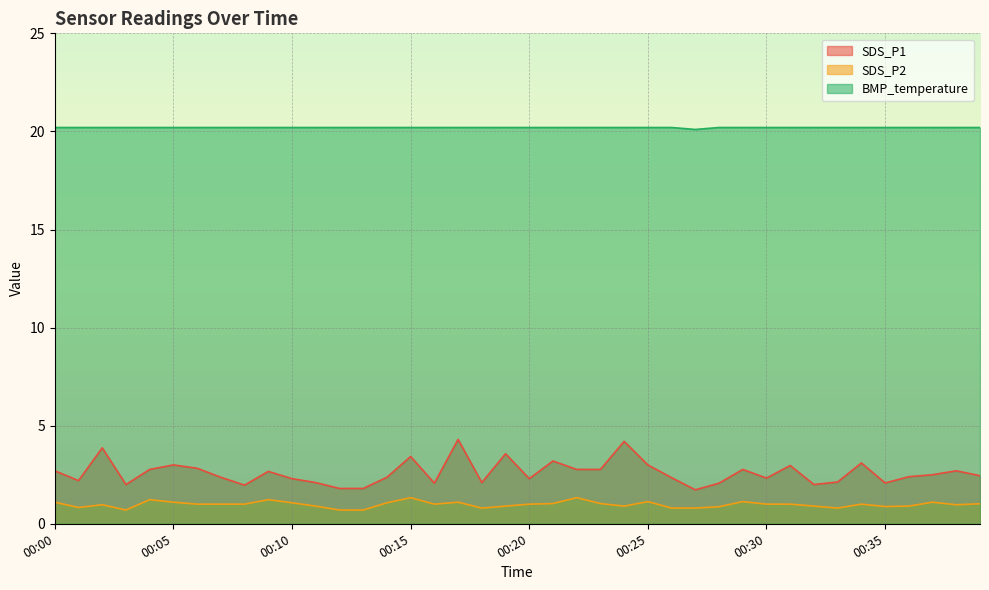

At which category does SDS_P1 reach its first local valley?

00:01